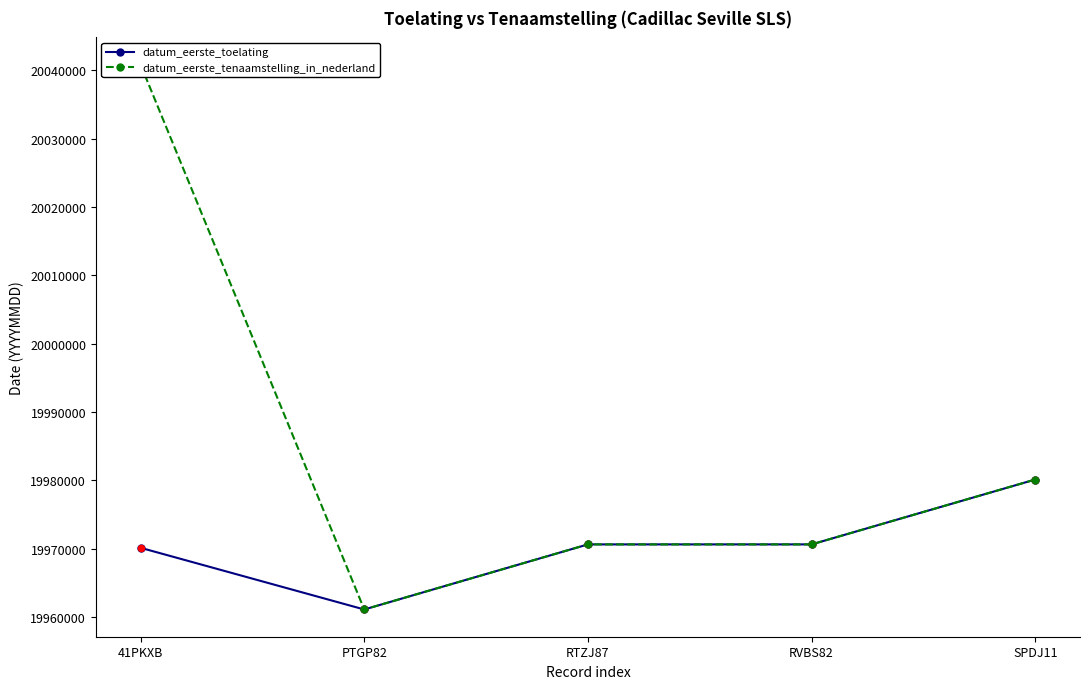

Which series has the widest spread of Y values?

datum_eerste_tenaamstelling_in_nederland